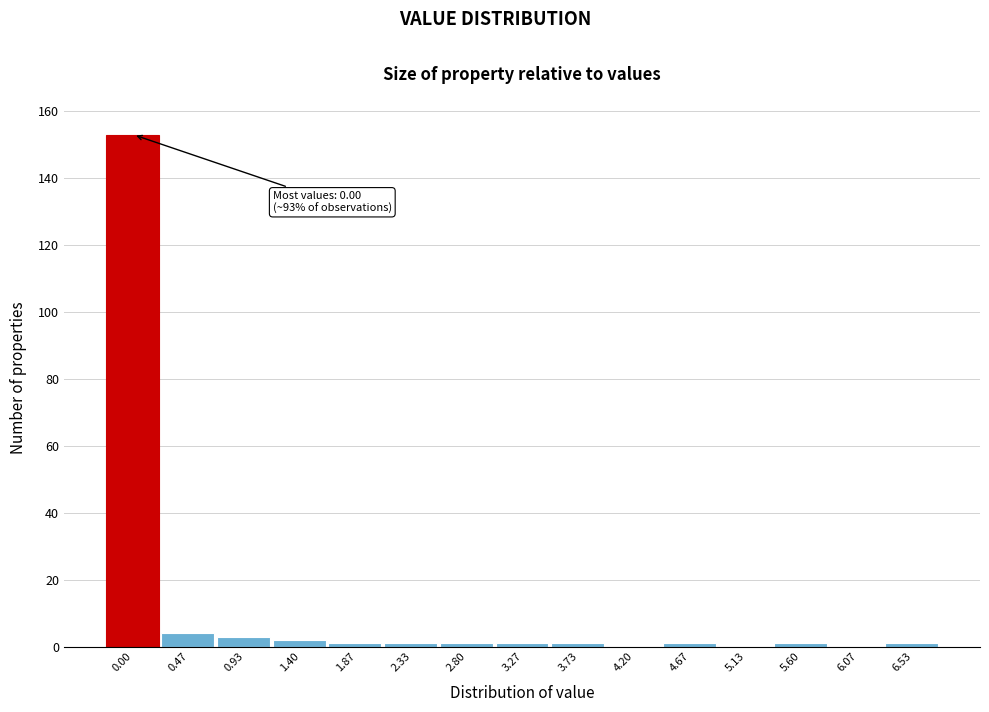

Reading right to left, transcribe all the data shown in this chart.

6.53=1	6.07=0	5.60=1	5.13=0	4.67=1	4.20=0	3.73=1	3.27=1	2.80=1	2.33=1	1.87=1	1.40=2	0.93=3	0.47=4	0.00=153